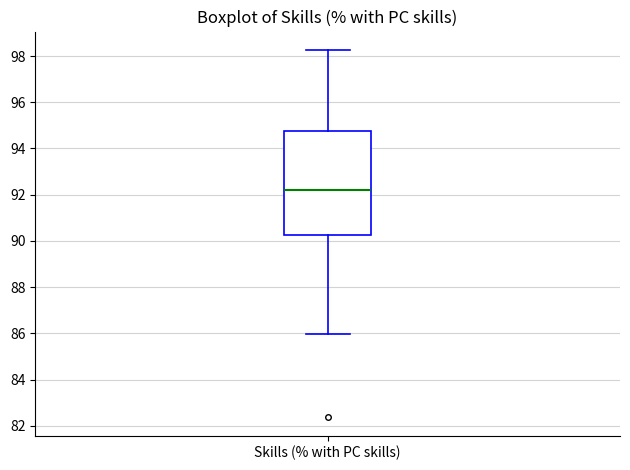

Where is the lower edge of the box for Skills (% with PC skills) on the y-axis? The values are not printed on the chart, so give them approximately, as read against the axis.

90.2